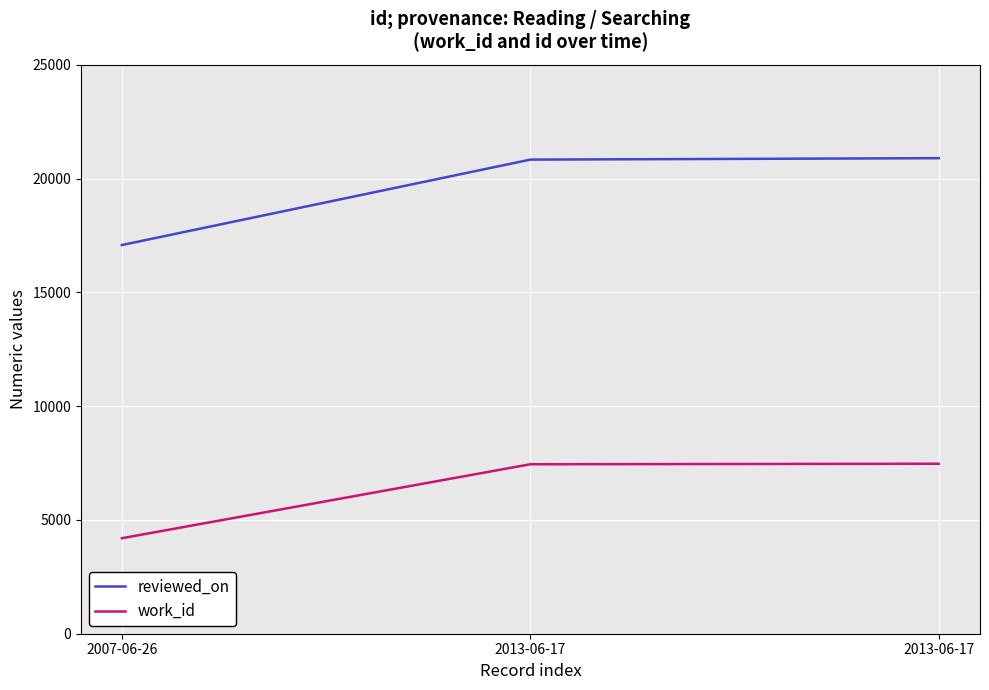

The reviewed_on series shows 25360 at 2007-06-26. True or false?

False